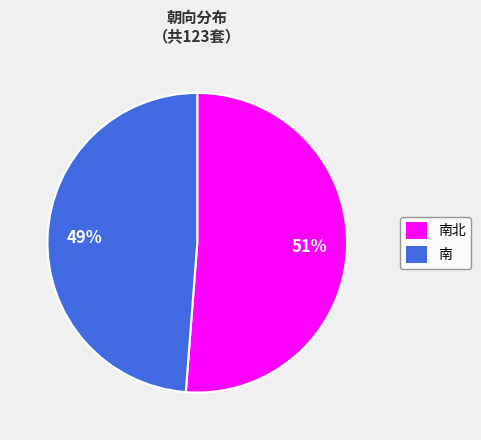

Is it true that 南 is 49% of the pie?

True